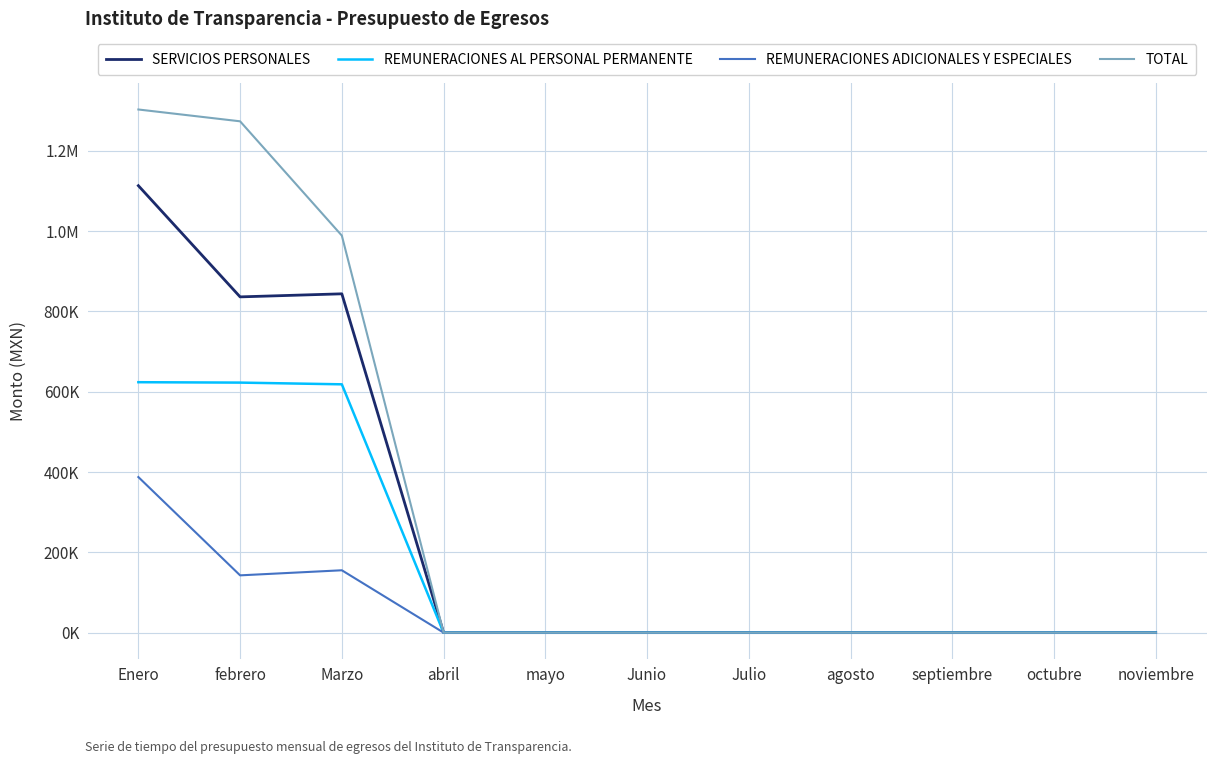

Does the chart display data point markers on the line(s)?

No